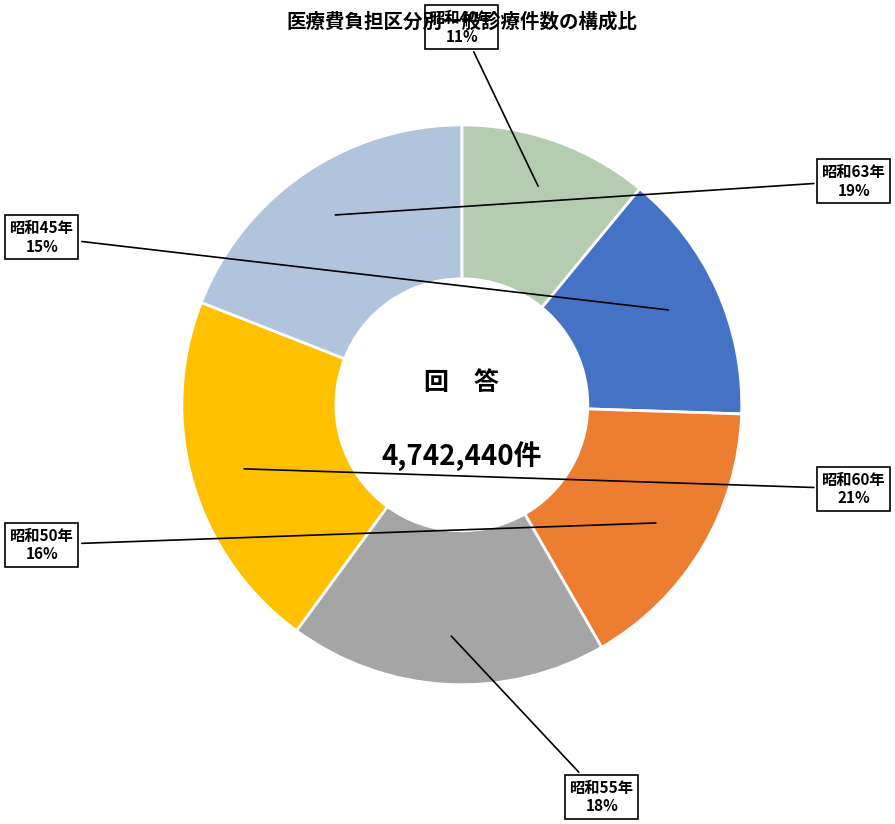

Is there a majority slice in this chart?

No